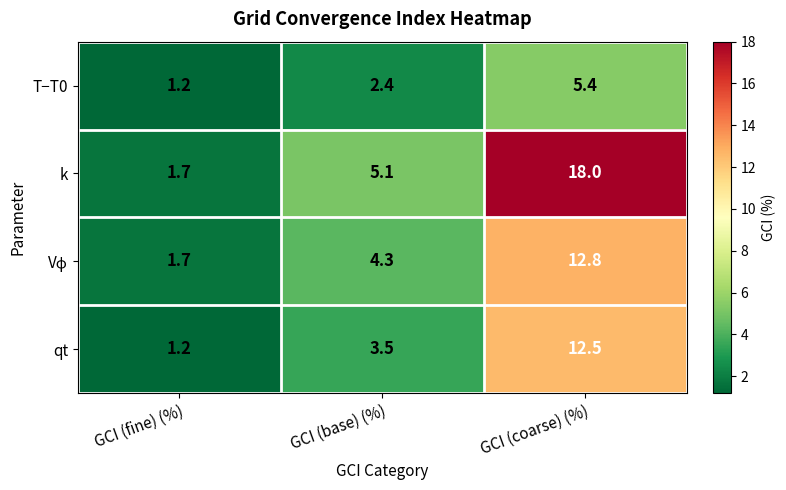

At which category is the sum across all series the highest?

GCI (coarse) (%)